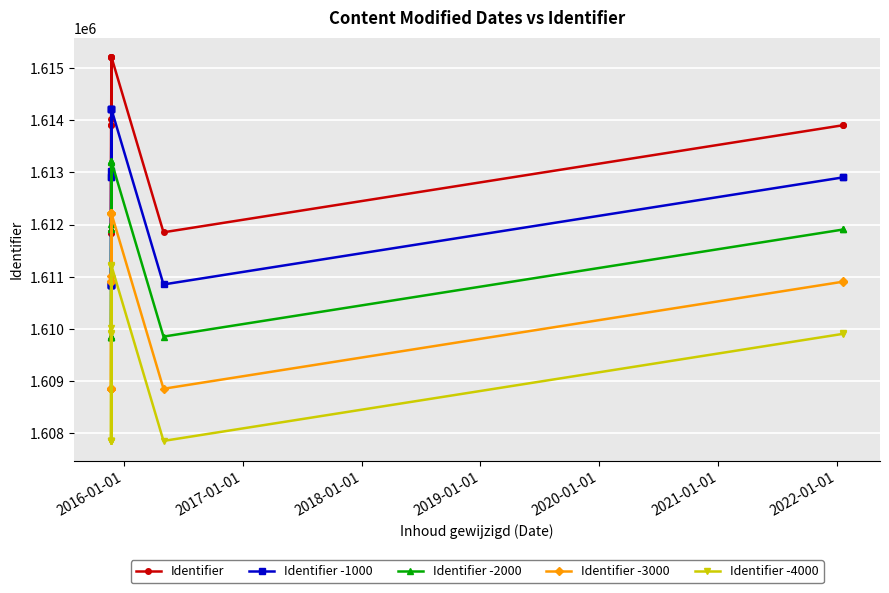

What is the total value across all series at 2022-01-01?

8059540